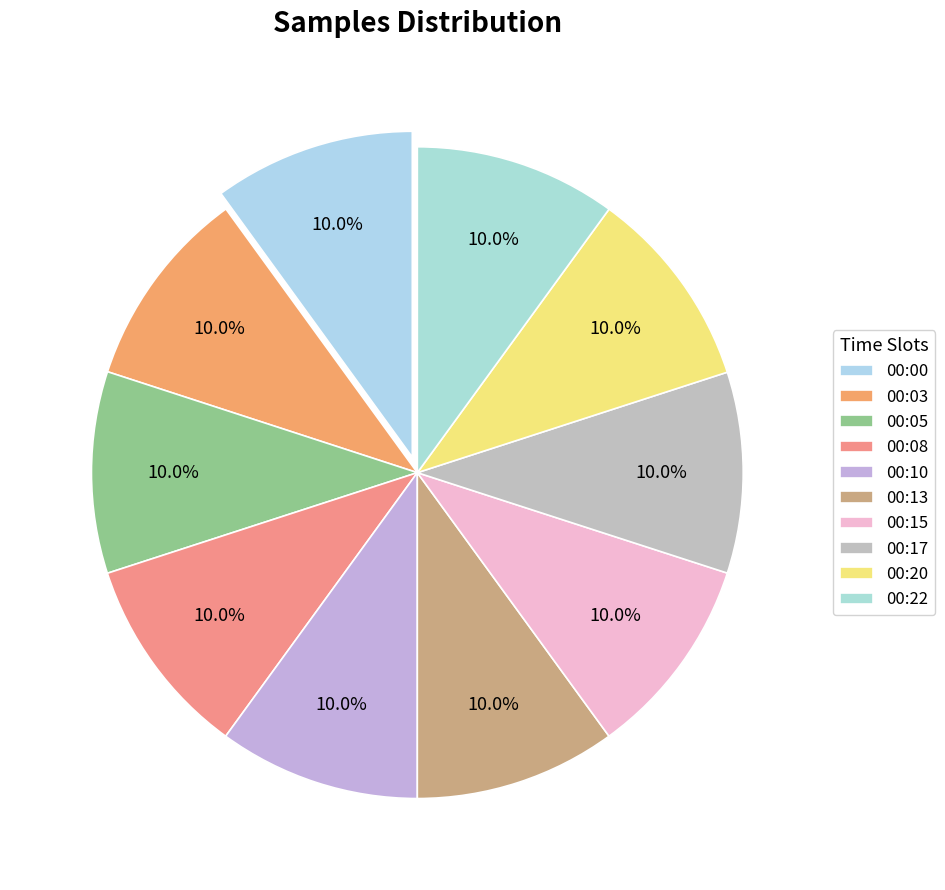

To the nearest percent, what is the average slice percentage?

10%